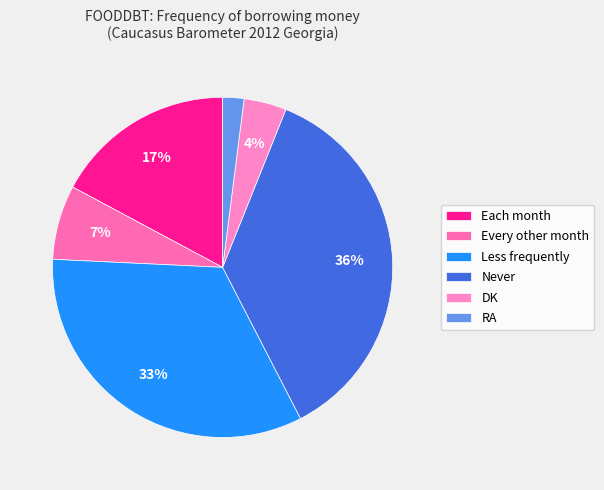

Count the number of slices in the pie.

6